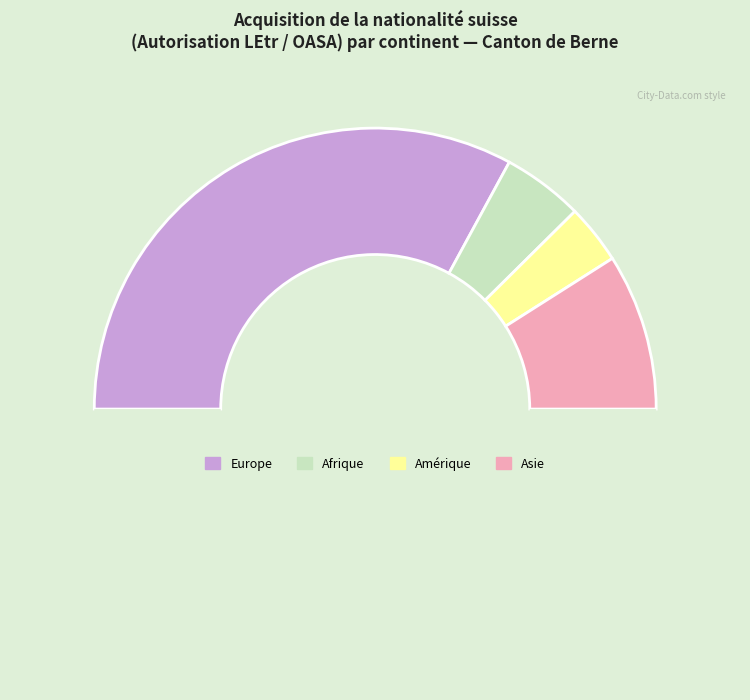

How many segments does this pie chart have?

5